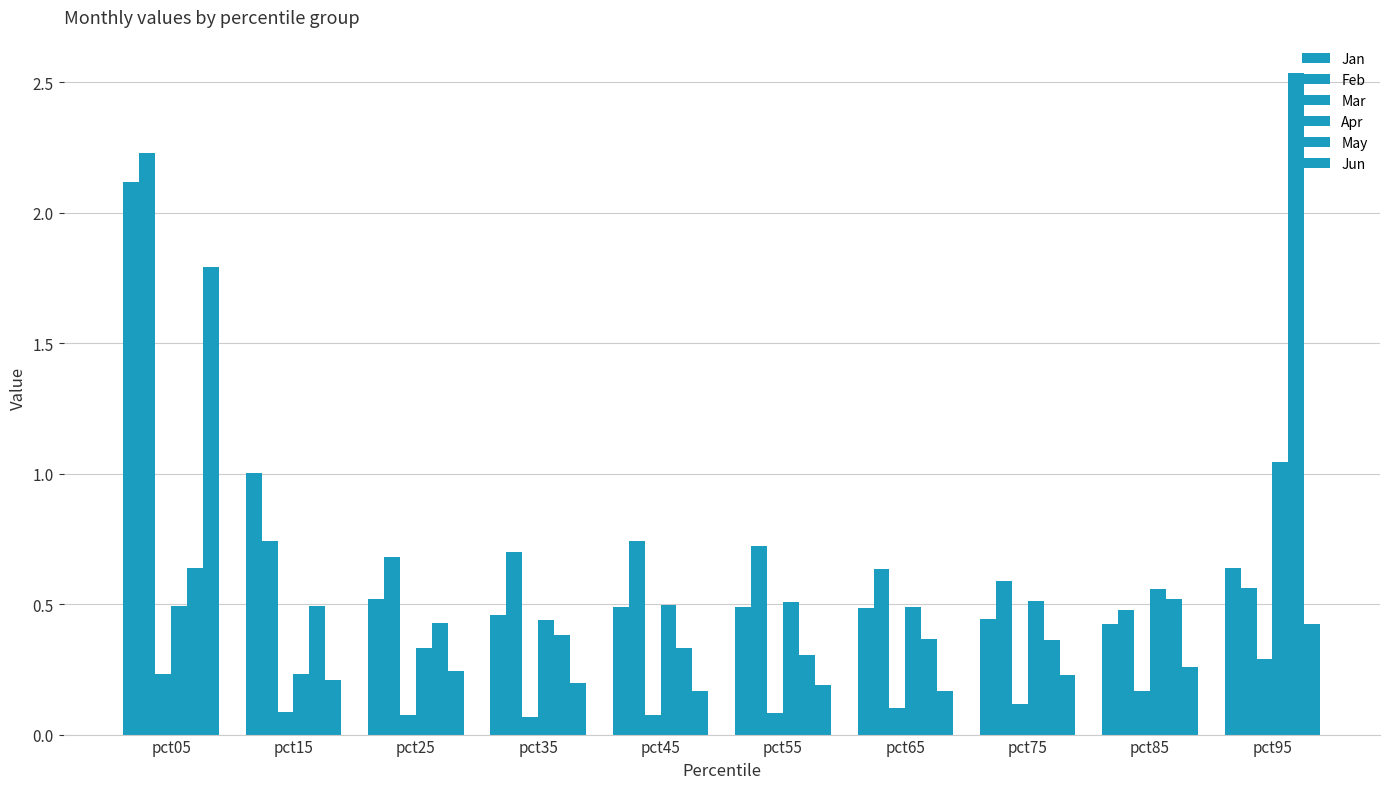

At how many categories does at least one series exceed 1?

3